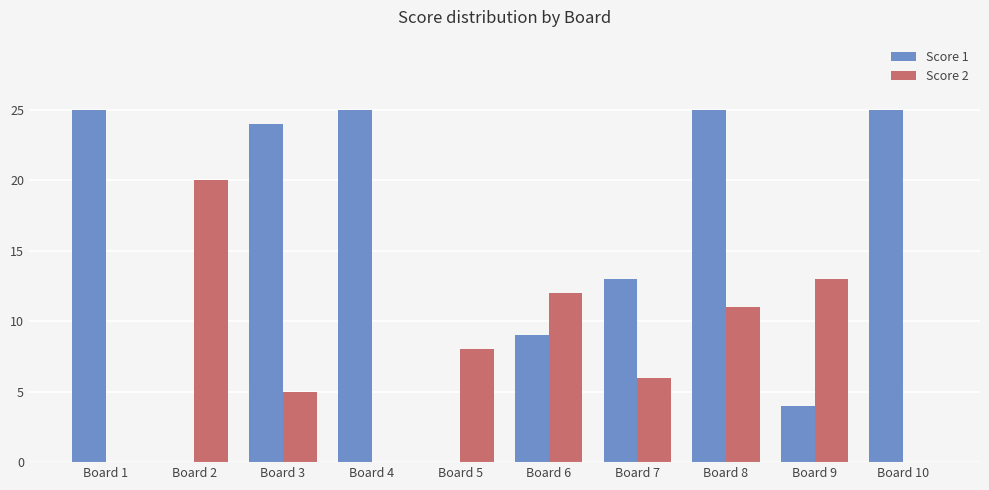

The Score 2 series shows 15 at Board 8. True or false?

False